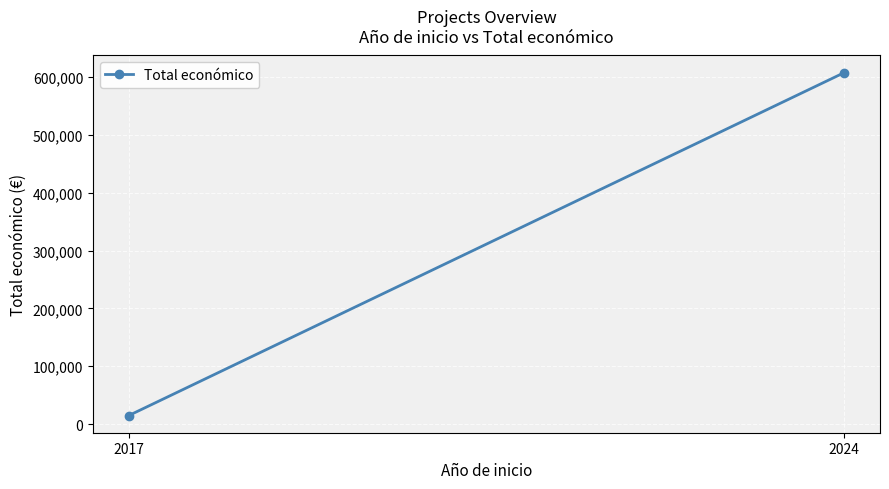

Which category has the lowest value across all series?

2017